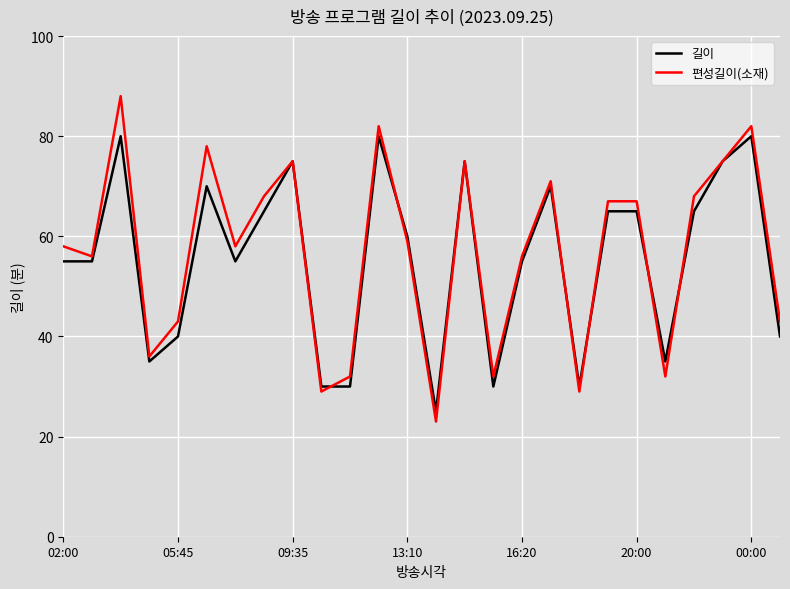

How many values in the 편성길이(소재) series are below 59?

13